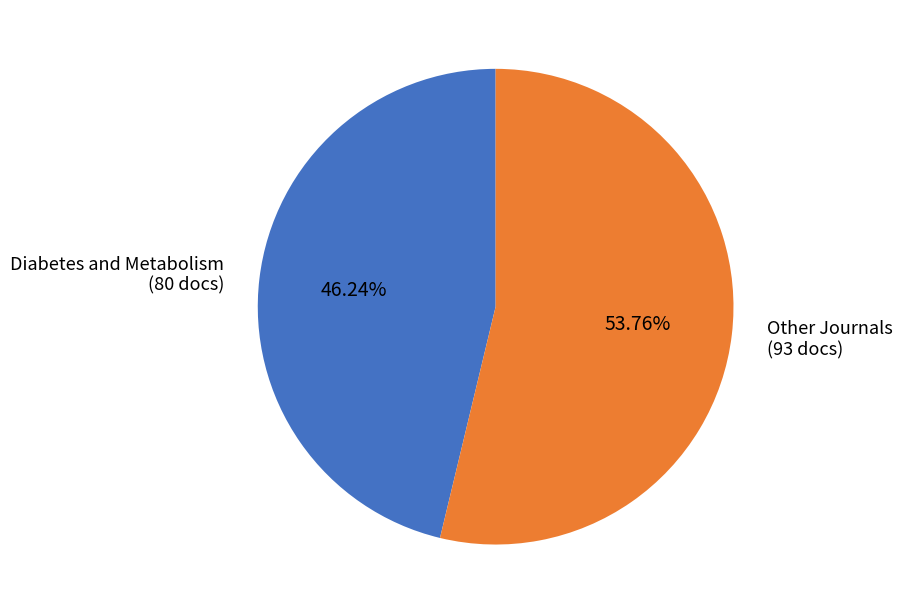

Do Diabetes and Metabolism and Other Journals together represent more than half of the pie?

Yes